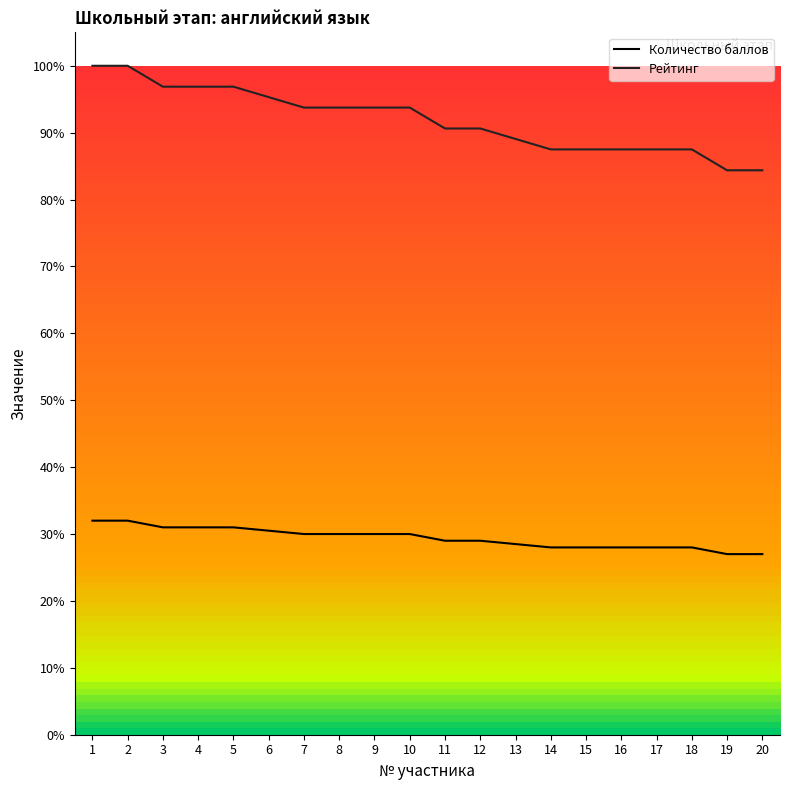

Rank the series by their average value, from highest to lowest.

Рейтинг, Количество баллов